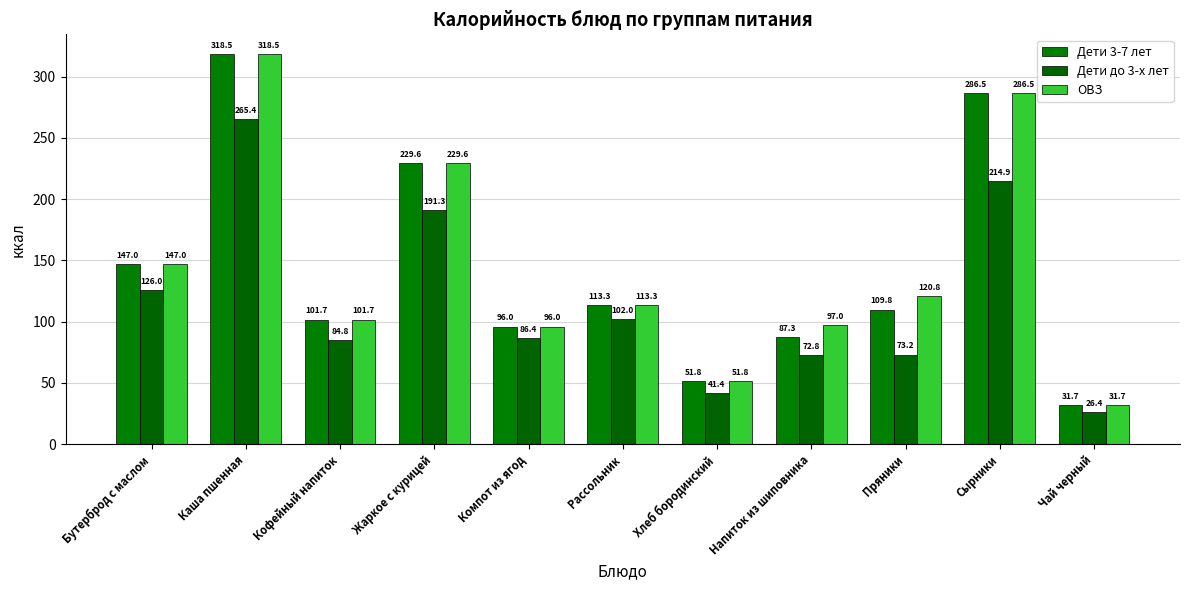

What is the total value across all series at Рассольник?

328.6